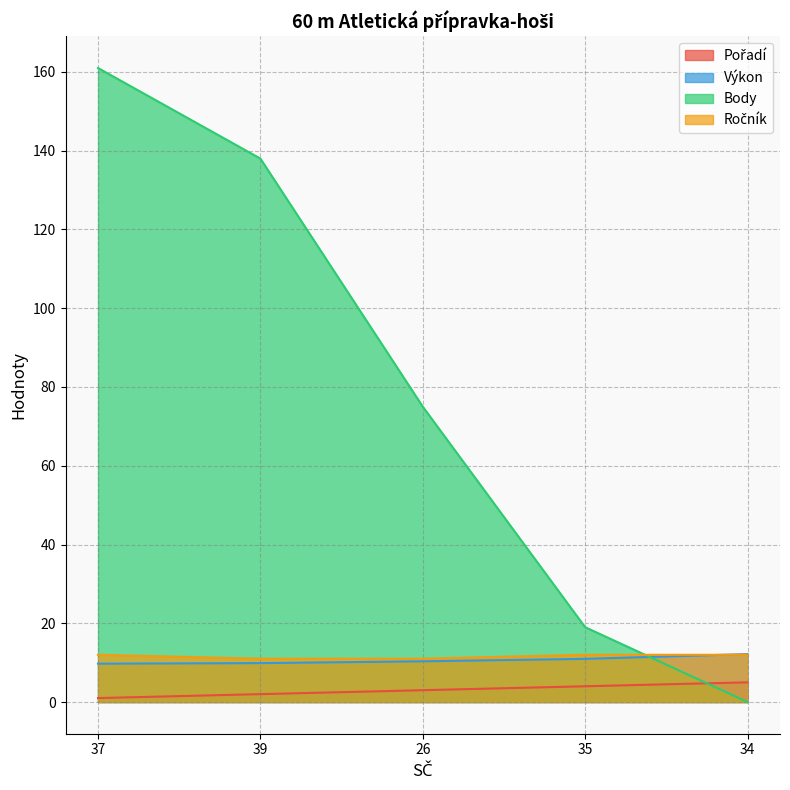

What are all the series names shown in the legend?

Pořadí, Výkon, Body, Ročník